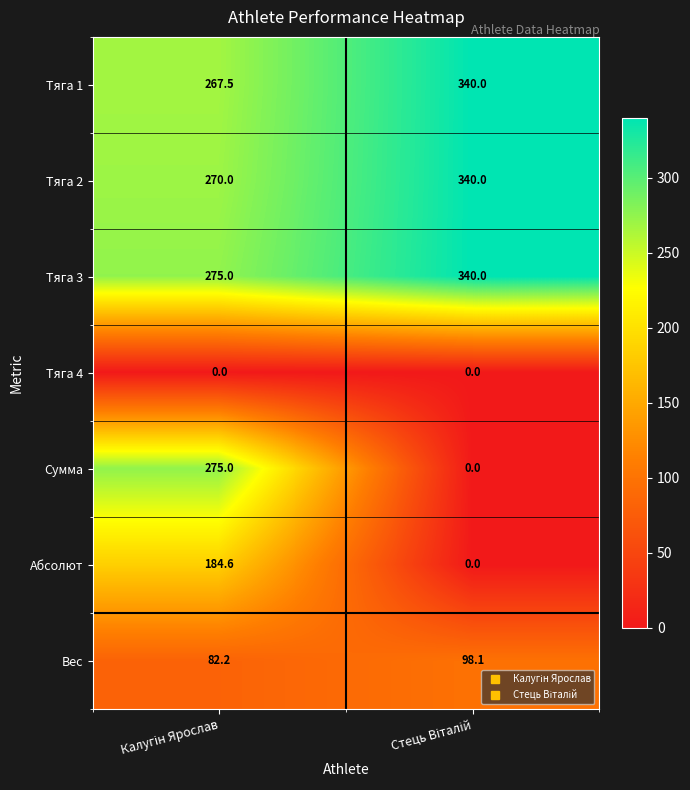

What is the difference between the maximum and minimum values in the Тяга 2 series?

70.0